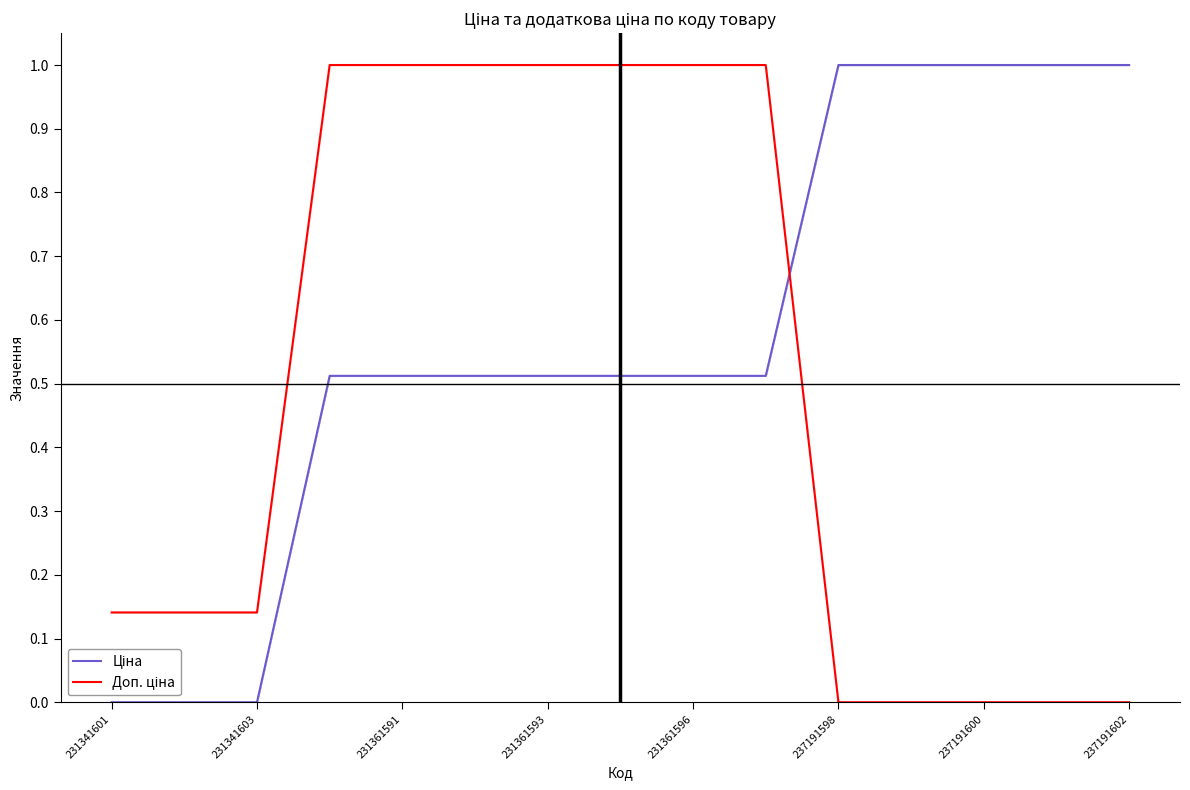

What are all the series names shown in the legend?

Ціна, Доп. ціна